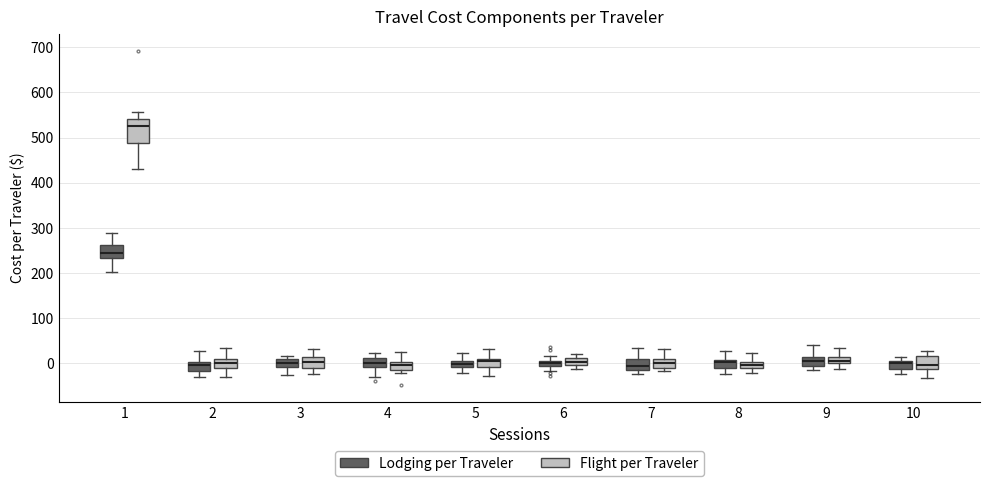

Where does the upper whisker of the box for 1 (Lodging per Traveler) end on the y-axis? The values are not printed on the chart, so give them approximately, as read against the axis.

290